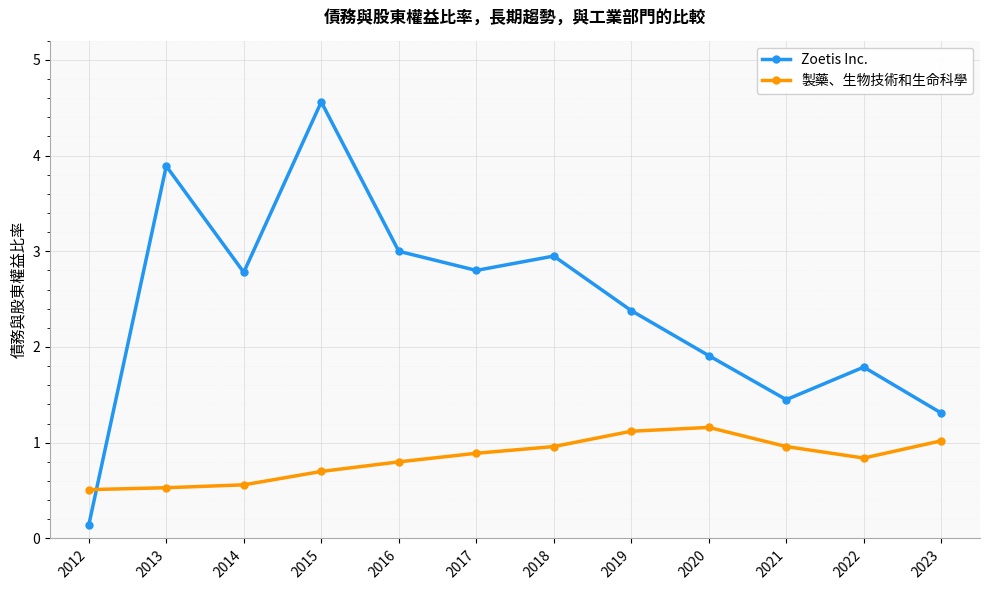

The Zoetis Inc. series shows 0.9 at 2022. True or false?

False